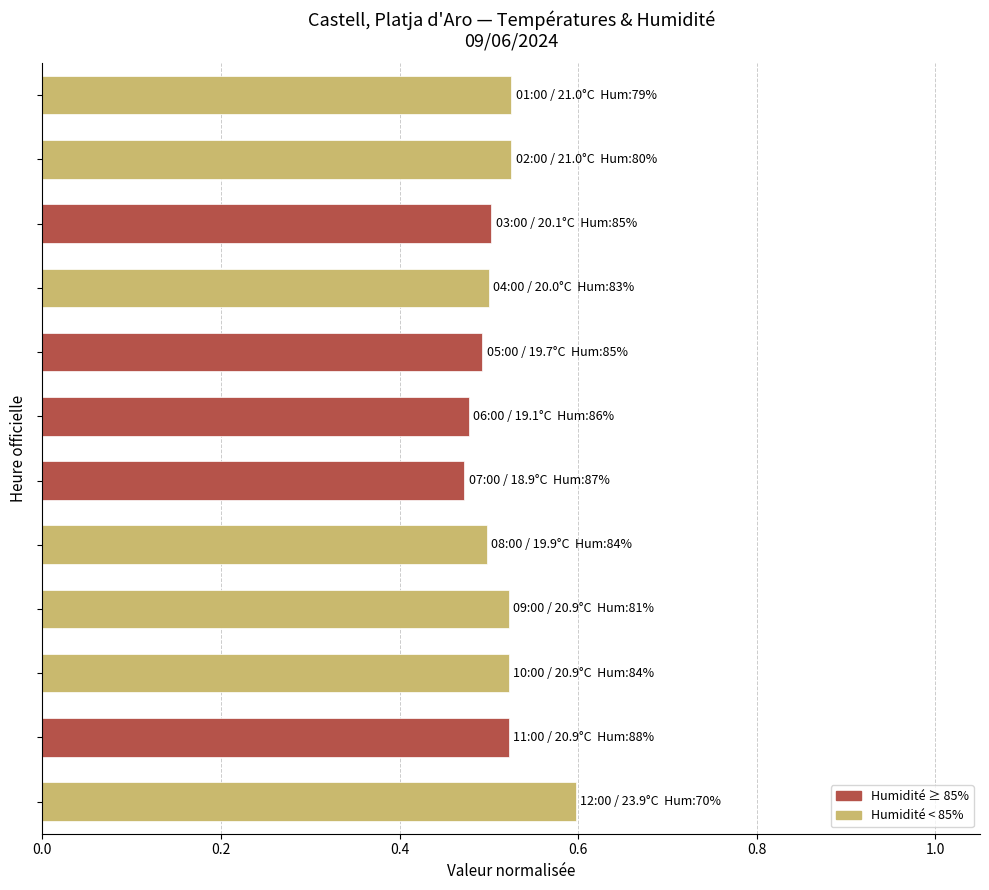

What is the greatest value displayed?

0.6